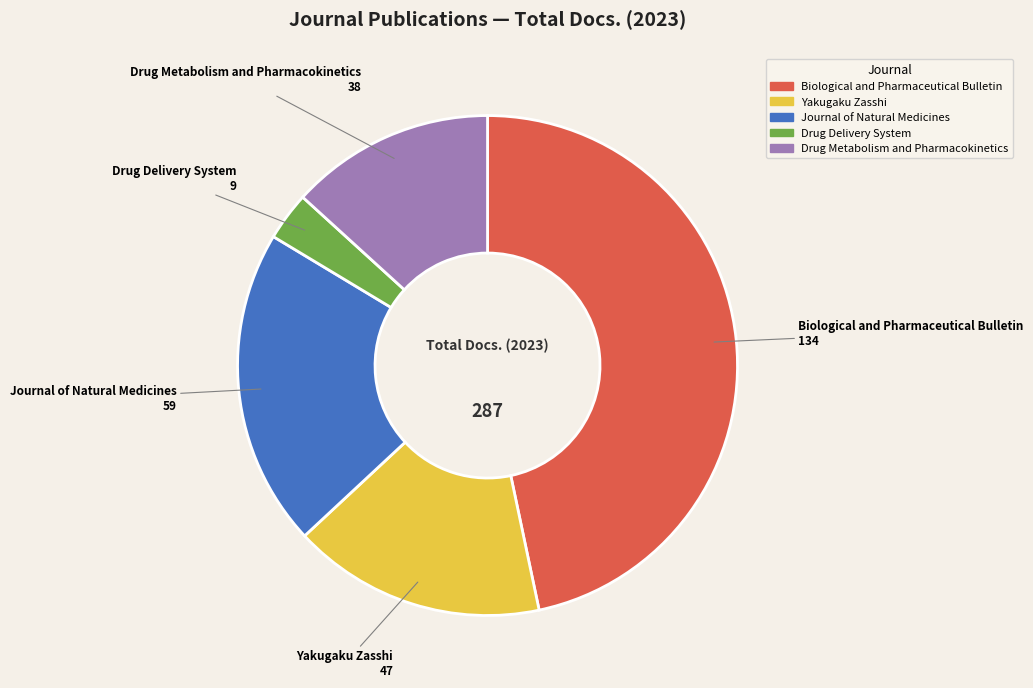

Combined, do Drug Delivery System and Journal of Natural Medicines account for over 50%?

No